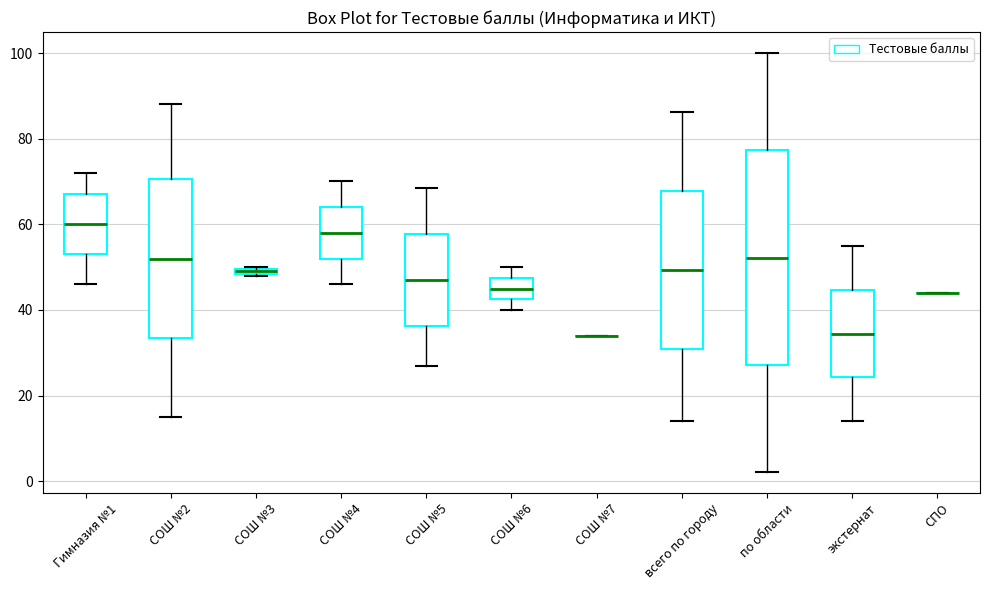

Comparing the boxes themselves (not the whiskers), which one is the tallest?

по области